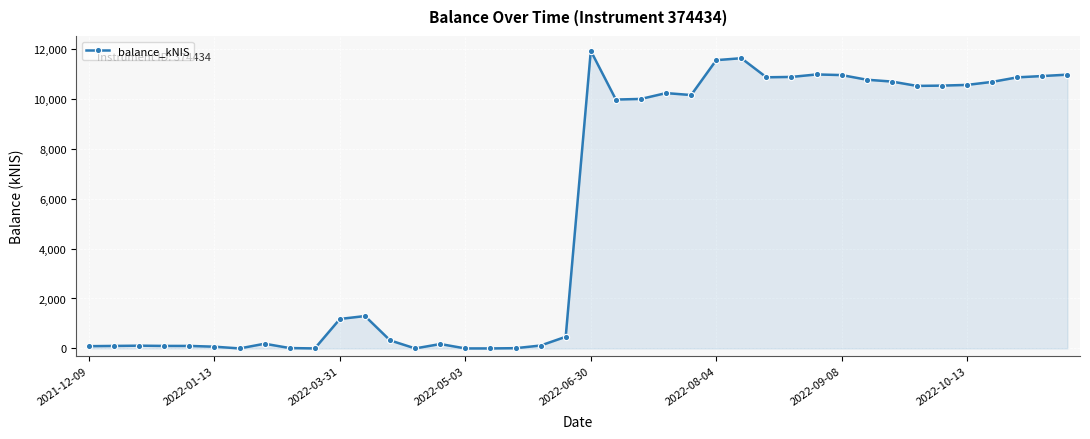

What is the average value?

5497.5